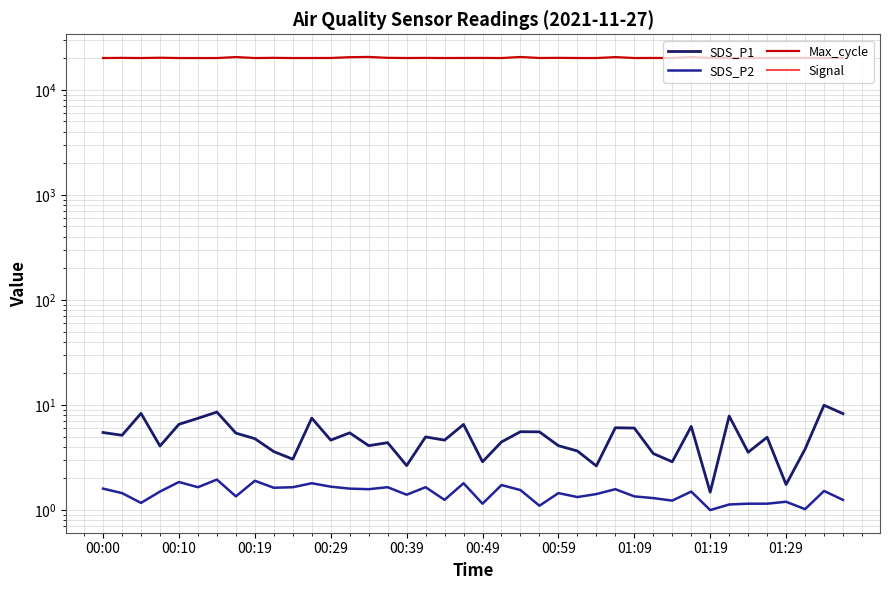

What is the sum of the Signal values at 11 and 00:59?

-156.0